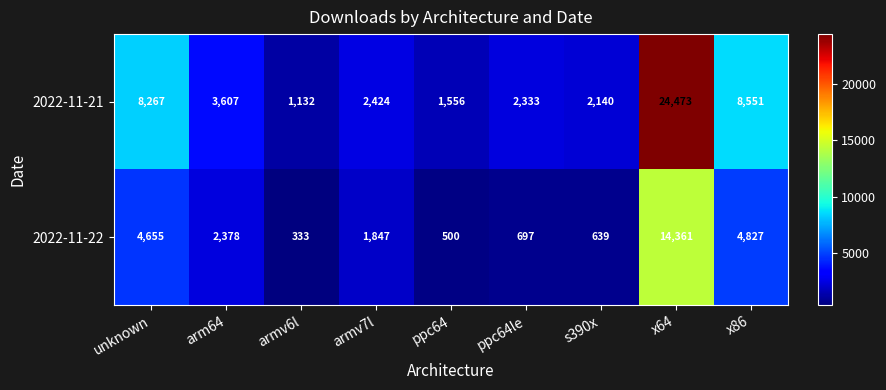

Reading right to left, list all the values displayed in this chart.

2022-11-21: x86=8551	x64=24473	s390x=2140	ppc64le=2333	ppc64=1556	armv7l=2424	armv6l=1132	arm64=3607	unknown=8267
2022-11-22: x86=4827	x64=14361	s390x=639	ppc64le=697	ppc64=500	armv7l=1847	armv6l=333	arm64=2378	unknown=4655